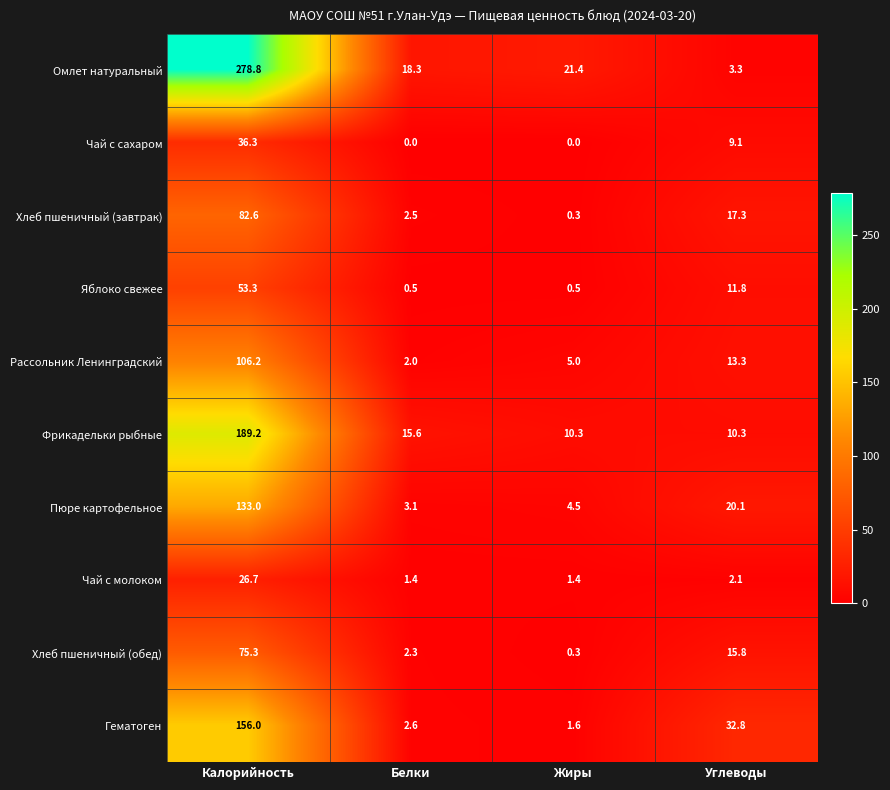

What is the total value across all series at Белки?

48.3